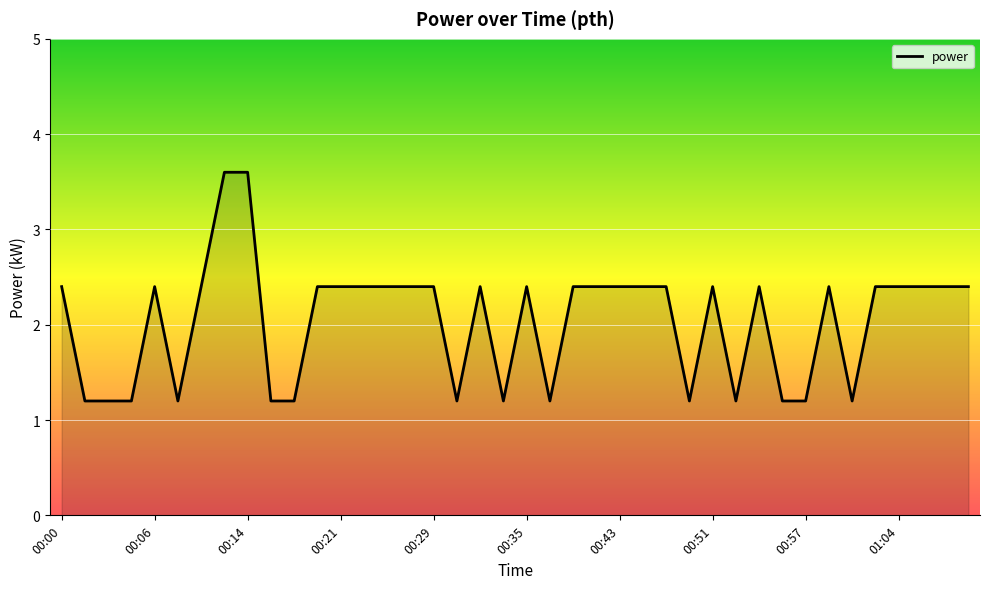

What is the difference between the maximum and minimum values?

2.4